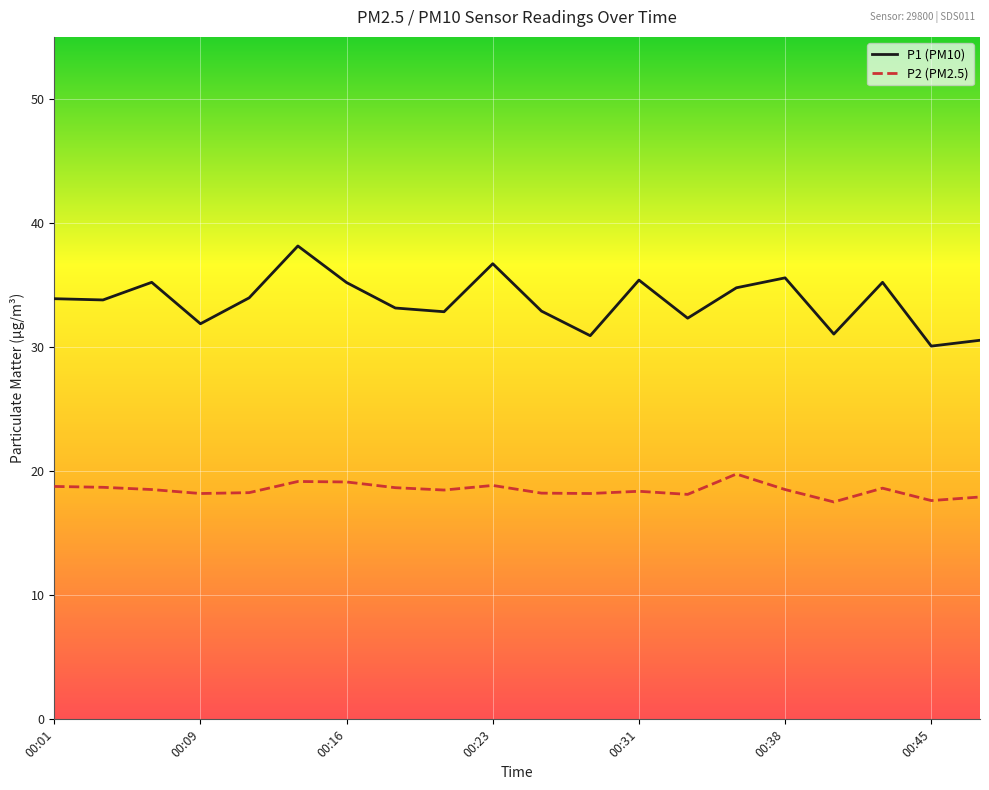

How many lines are shown in the chart?

2